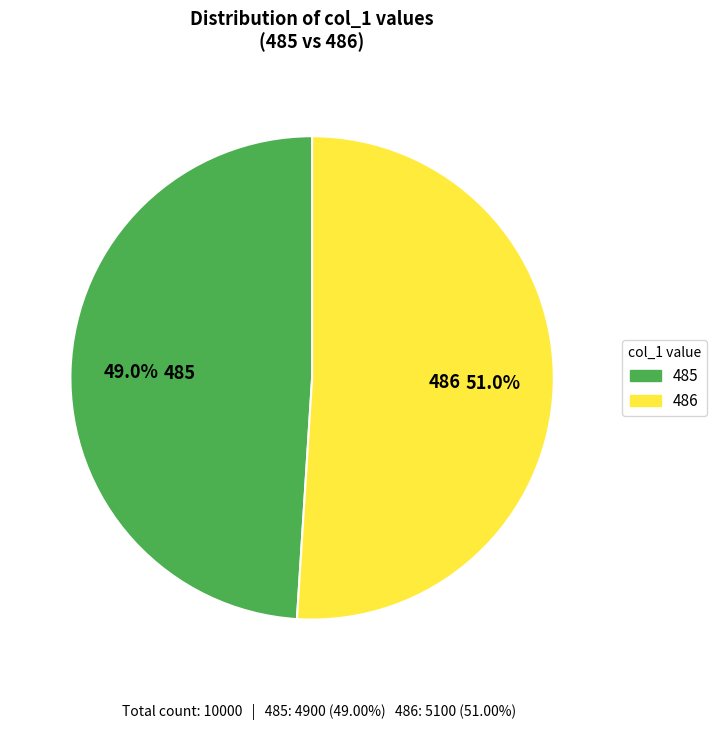

What is the ratio of the value at 486 to the value at 485?

1.0